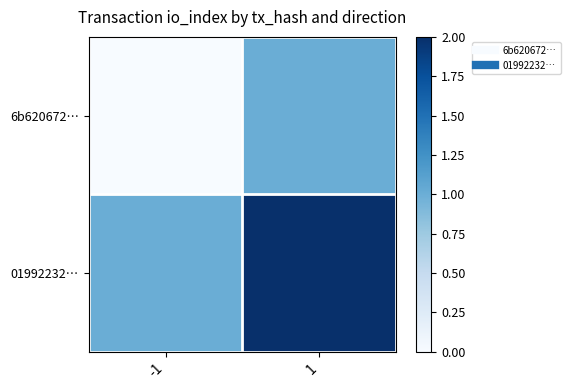

Rank the series by their maximum value, from lowest to highest.

6b620672…, 01992232…